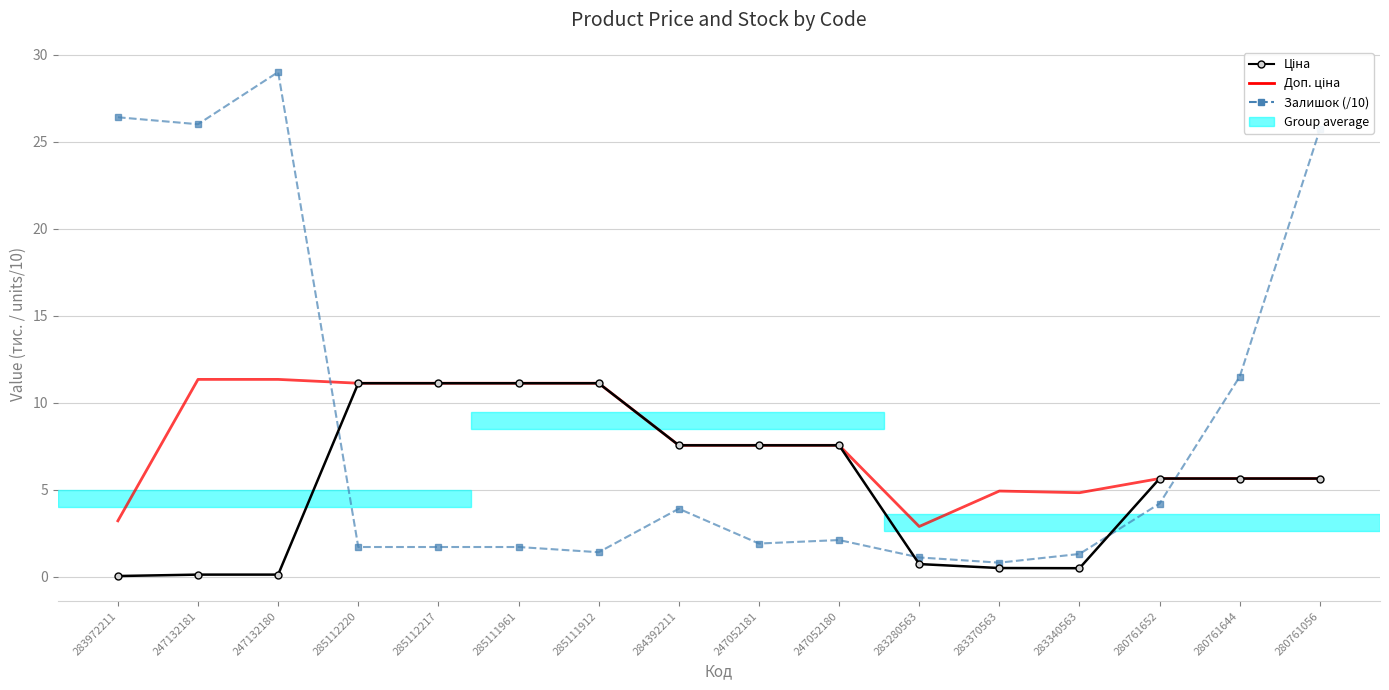

At which category is the sum across all series the highest?

247132180